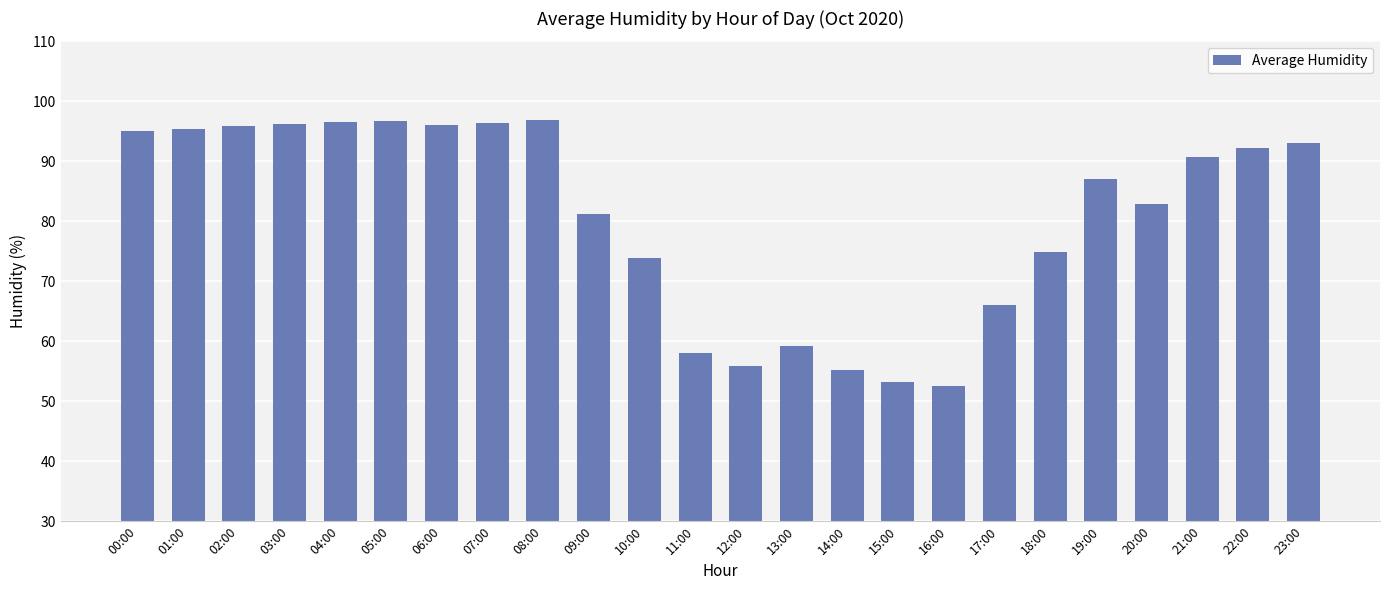

What is the minimum value shown in the chart?

52.6